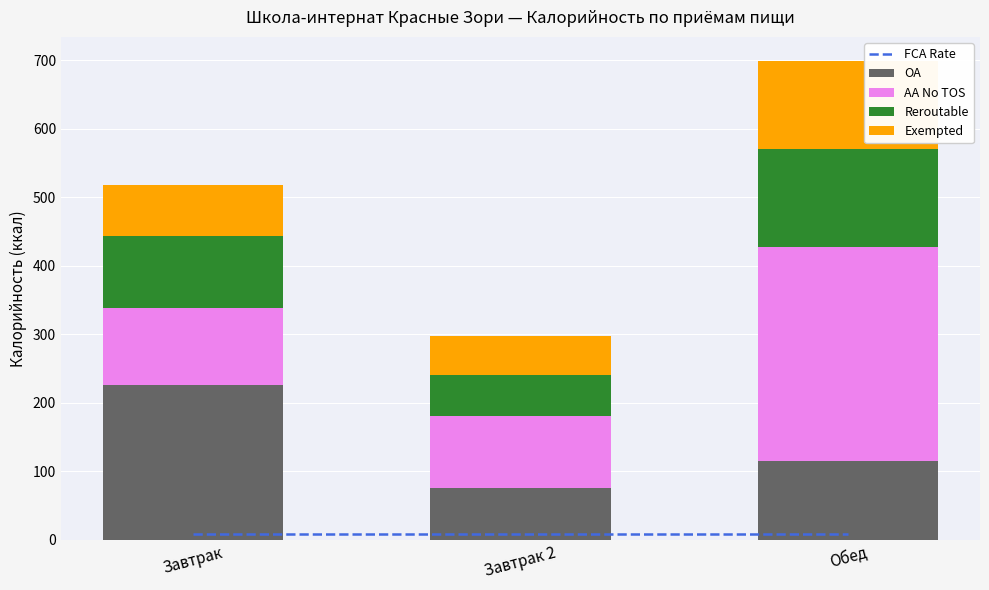

Count the number of categories in the chart.

3